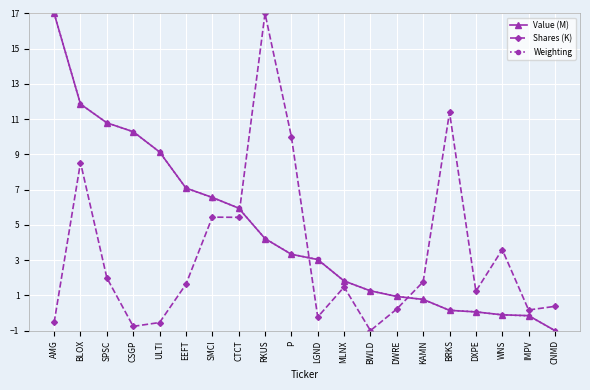

What position from the left is BRKS?

16